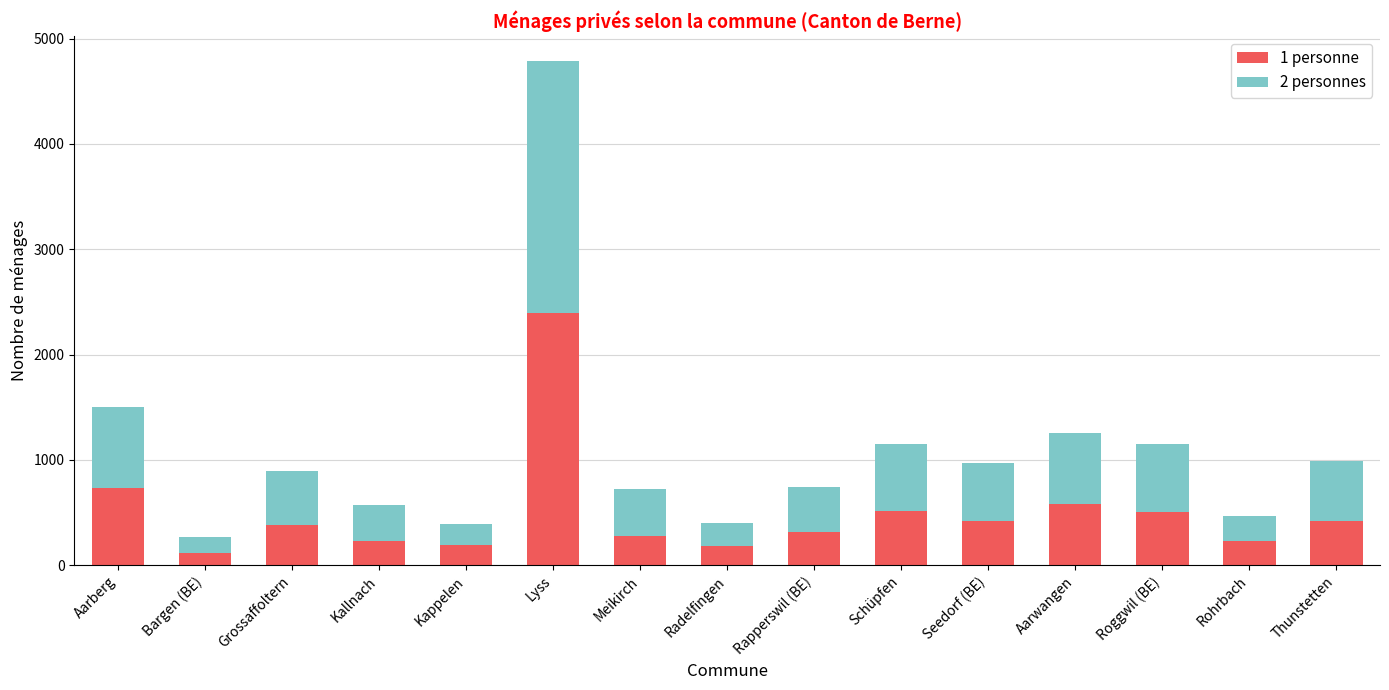

The value of 1 personne at Grossaffoltern is 378. True or false?

True